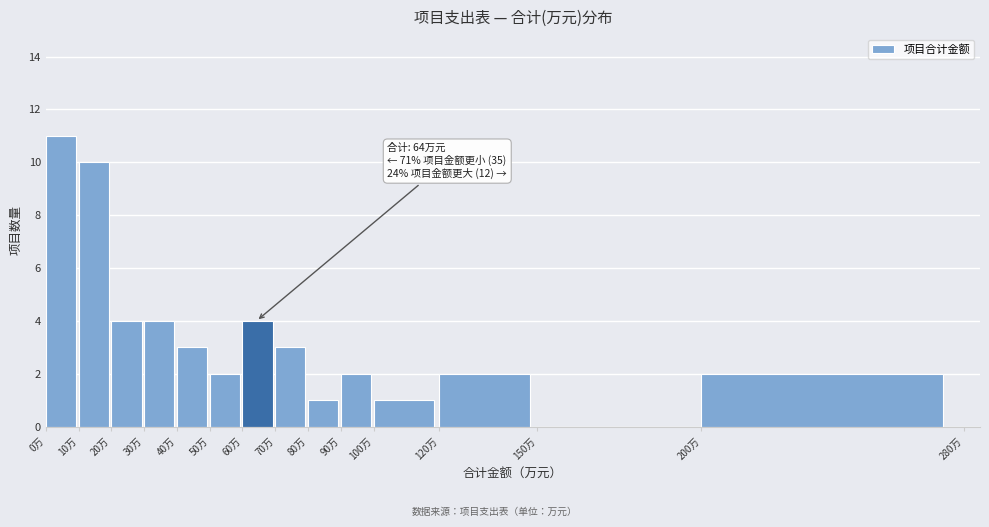

Over which range of the x-axis is the bar tallest?

0 to 10